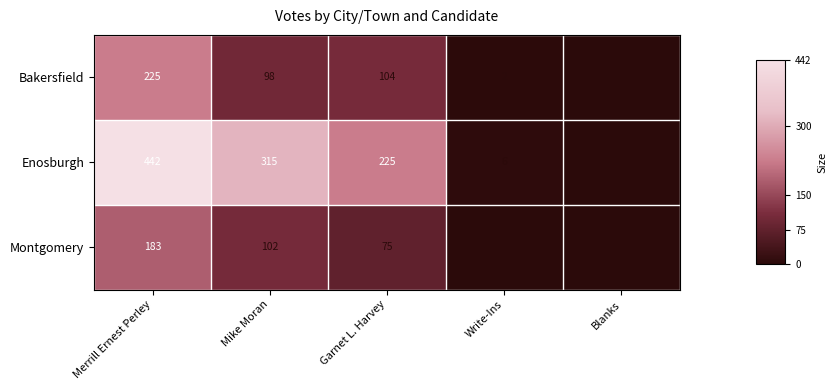

Is it true that Bakersfield equals 40 at Mike Moran?

False